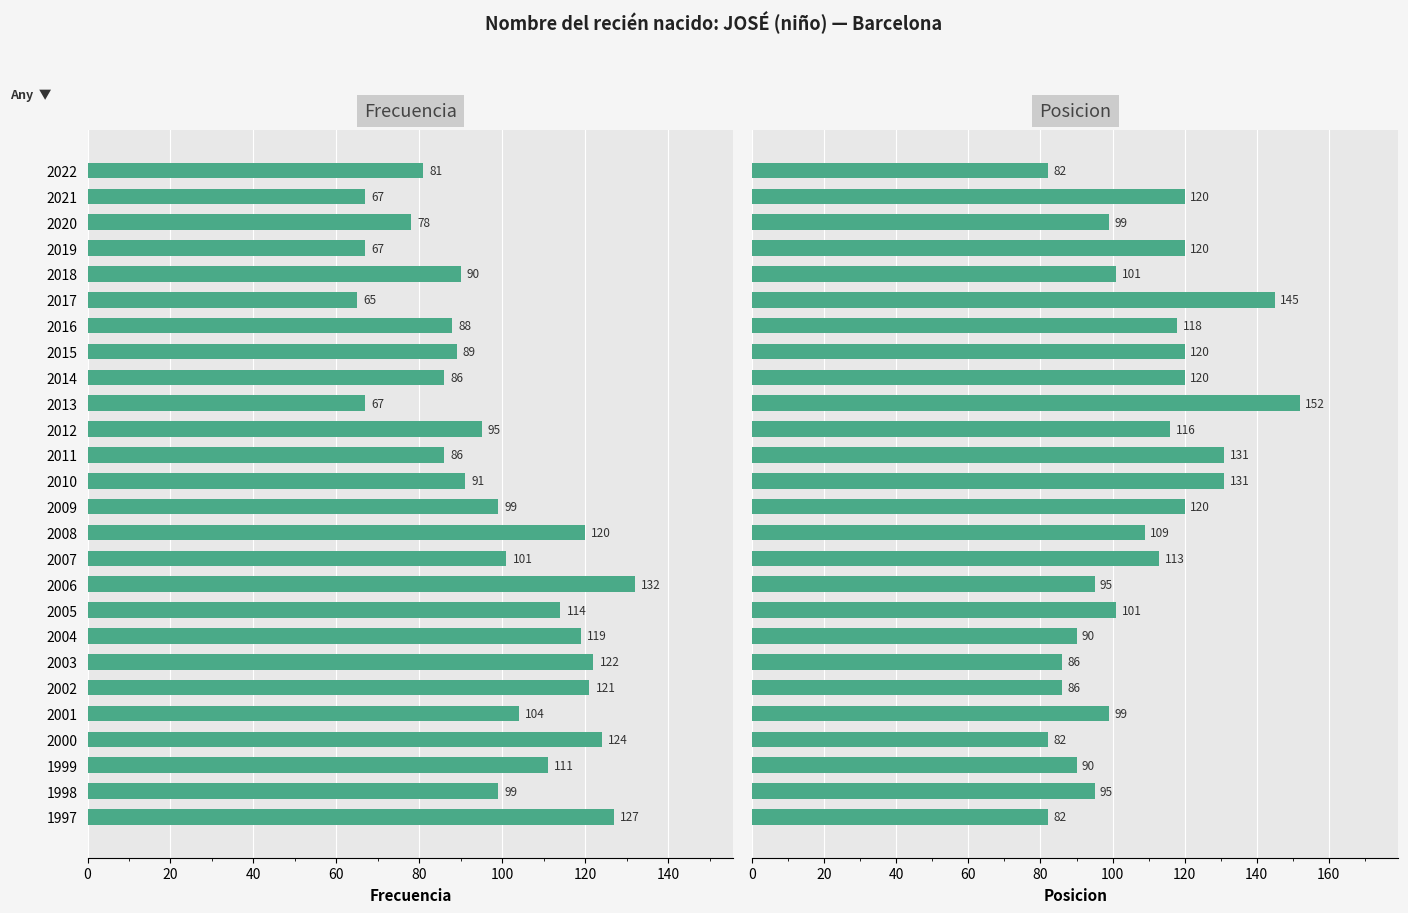

How many bars are there in each group?

2